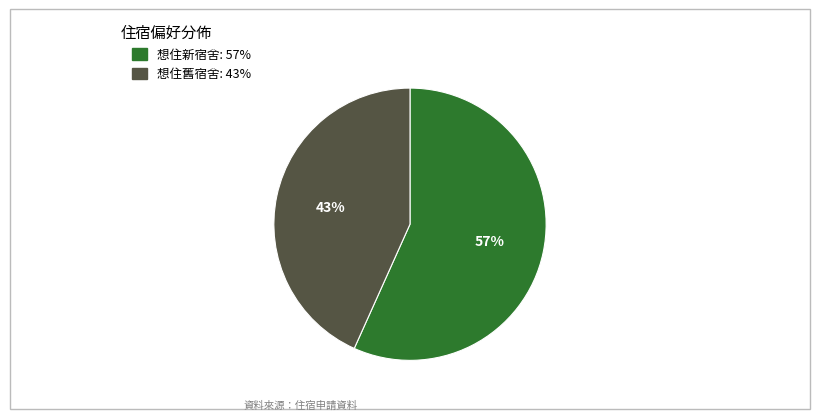

Rank the categories by value from highest to lowest.

想住新宿舍, 想住舊宿舍